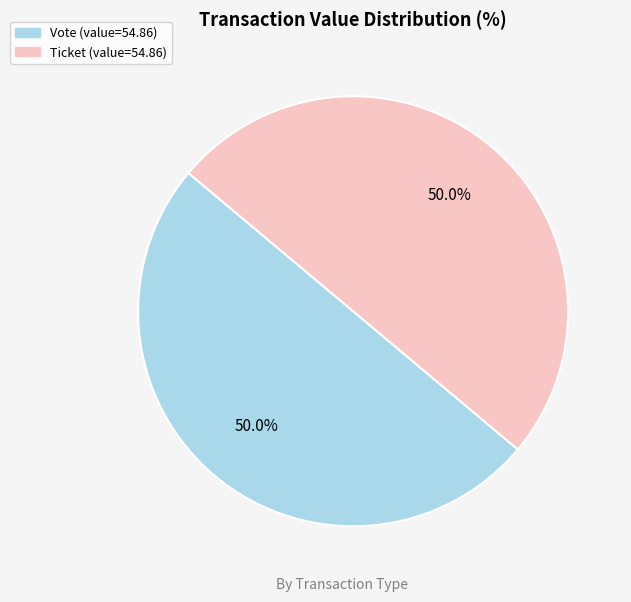

Is it true that Vote is 93% of the pie?

False